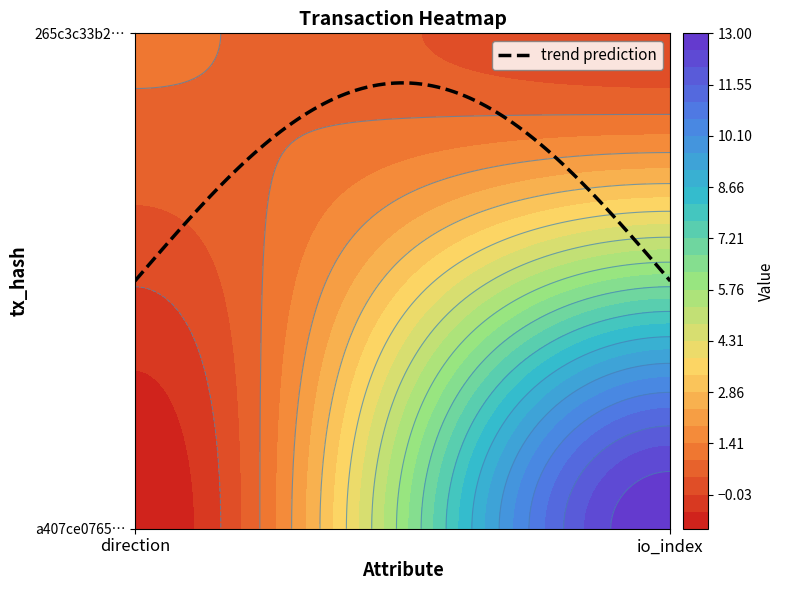

What is the difference between the highest and lowest values at 1?

13